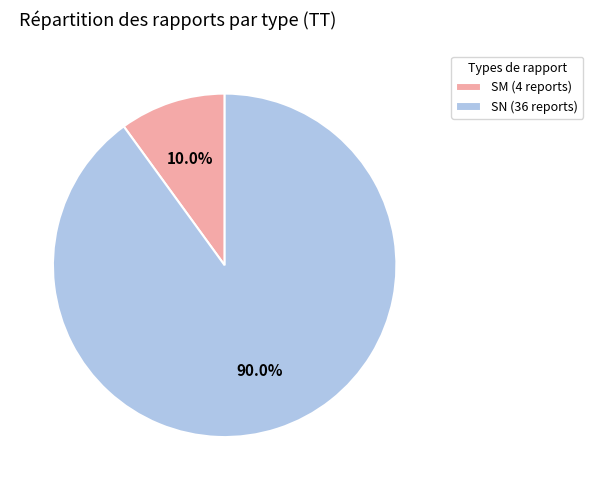

Which category has the biggest portion of the pie?

SN